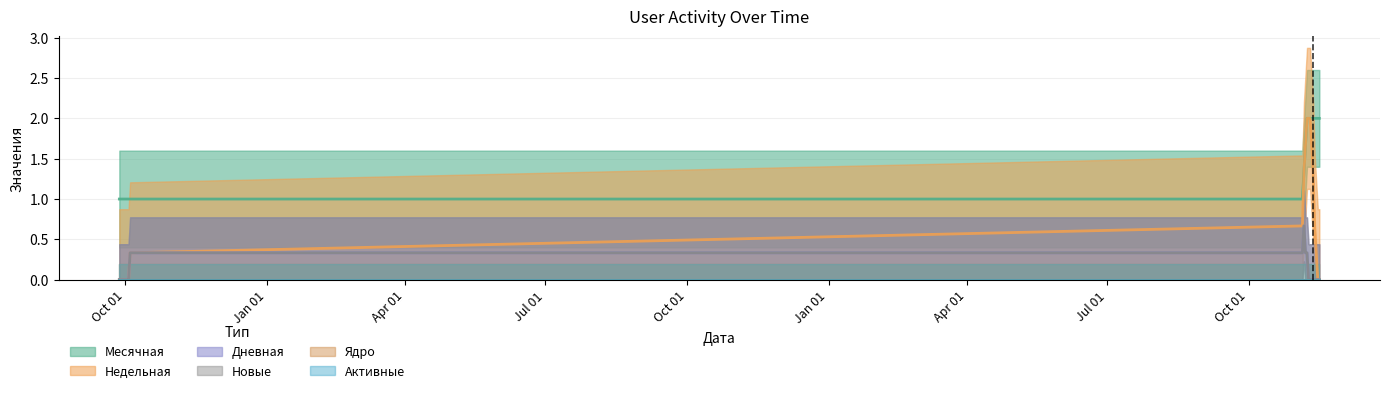

What is the total value across all series at 2022-11-15?

2